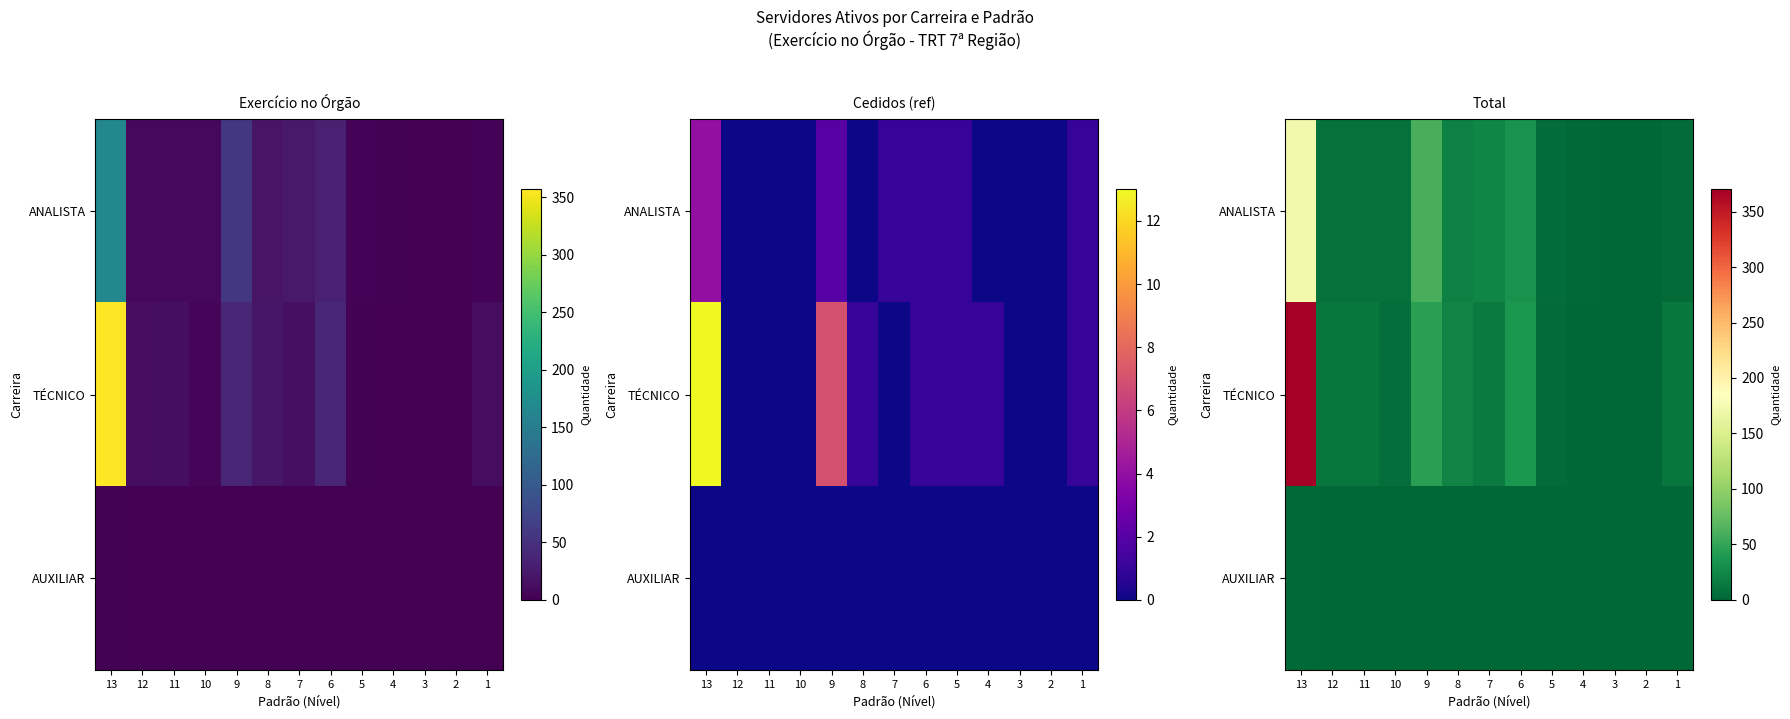

Rank the series by their maximum value, from highest to lowest.

TÉCNICO, ANALISTA, AUXILIAR